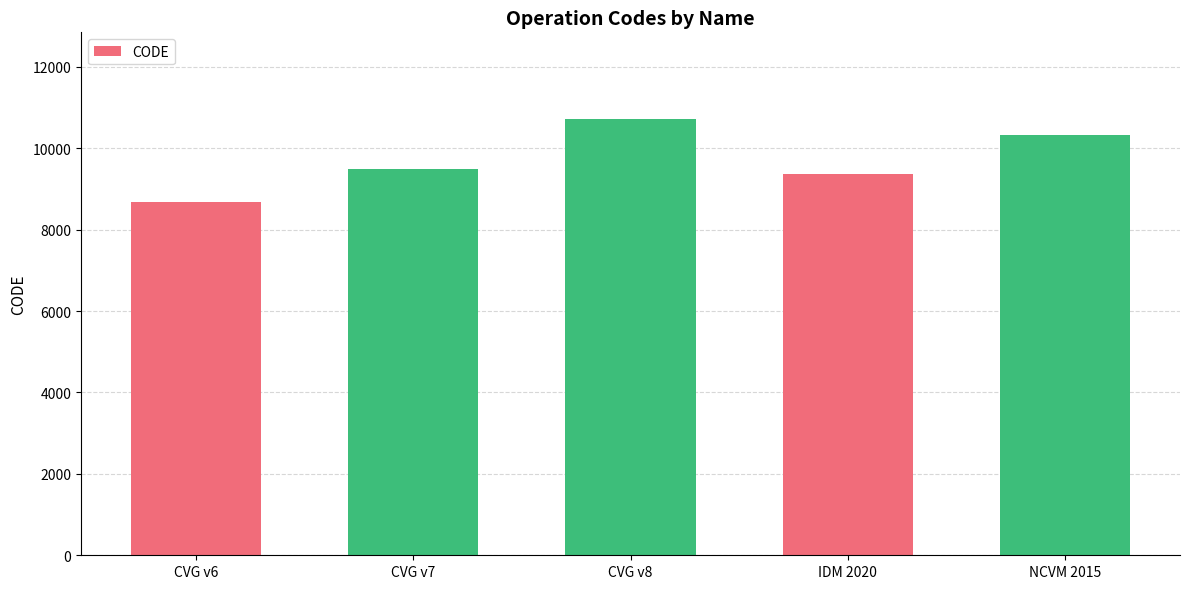

The chart shows a value of 16863 at CVG v7. True or false?

False